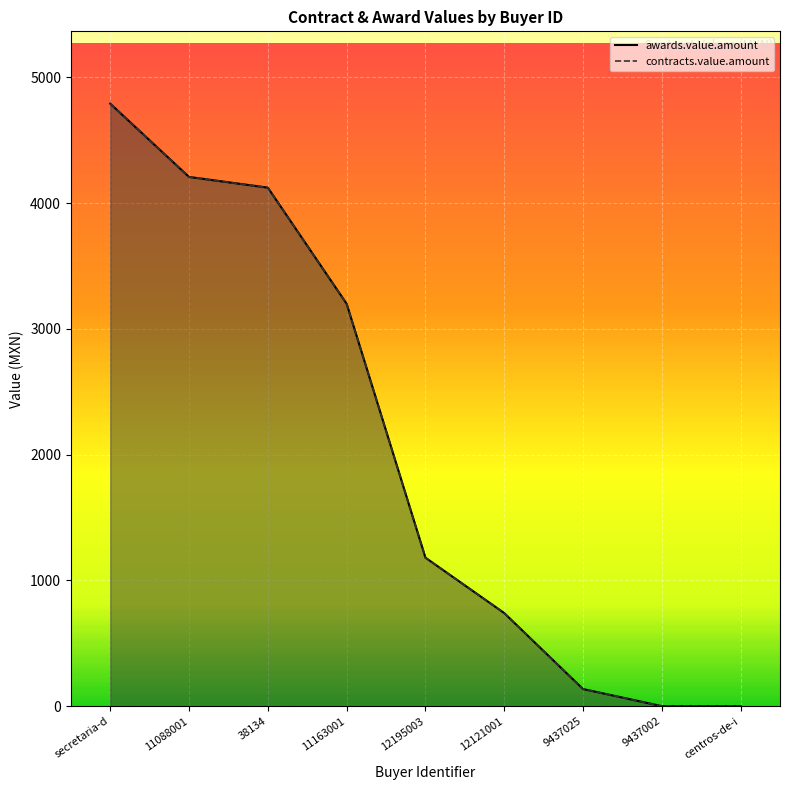

What is the highest value of the awards.value.amount series?

4791.0